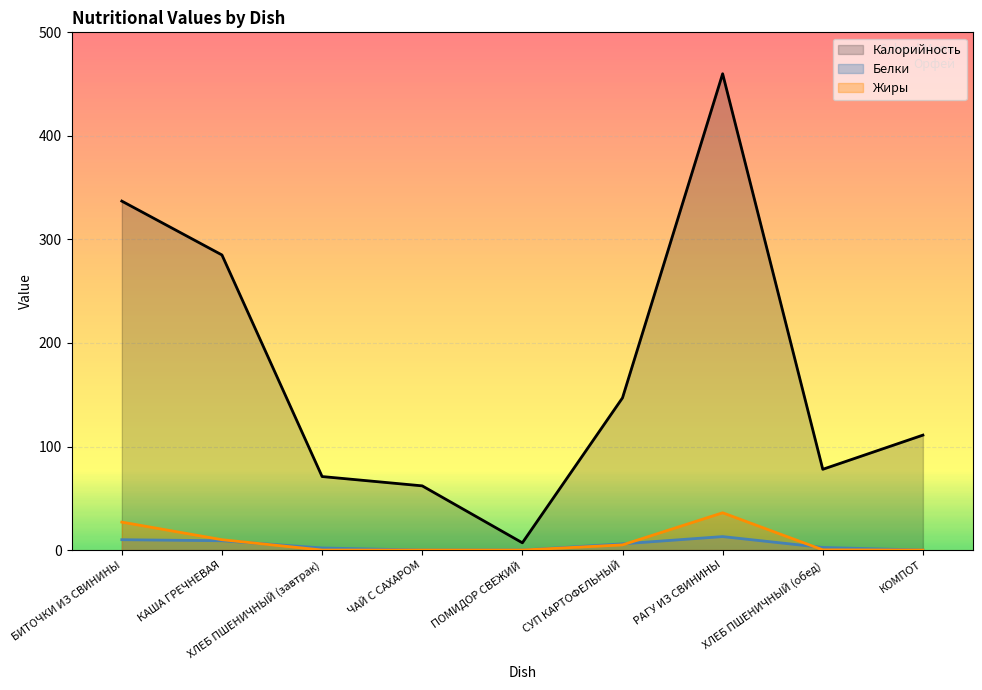

How many data points does each series have?

9